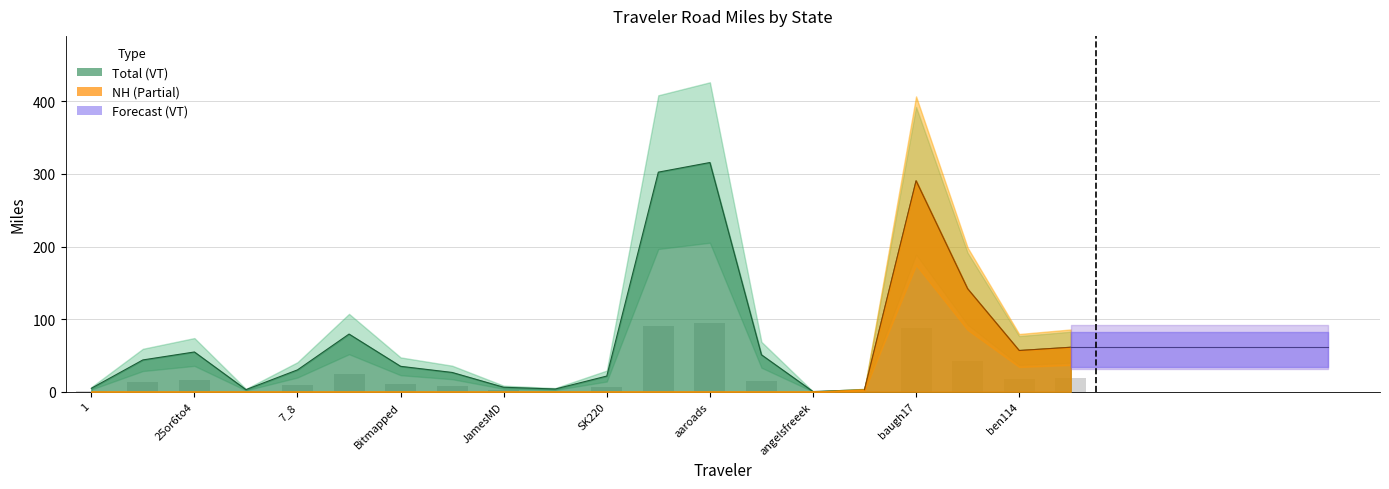

Are the bars grouped side by side (vs. stacked)?

Yes